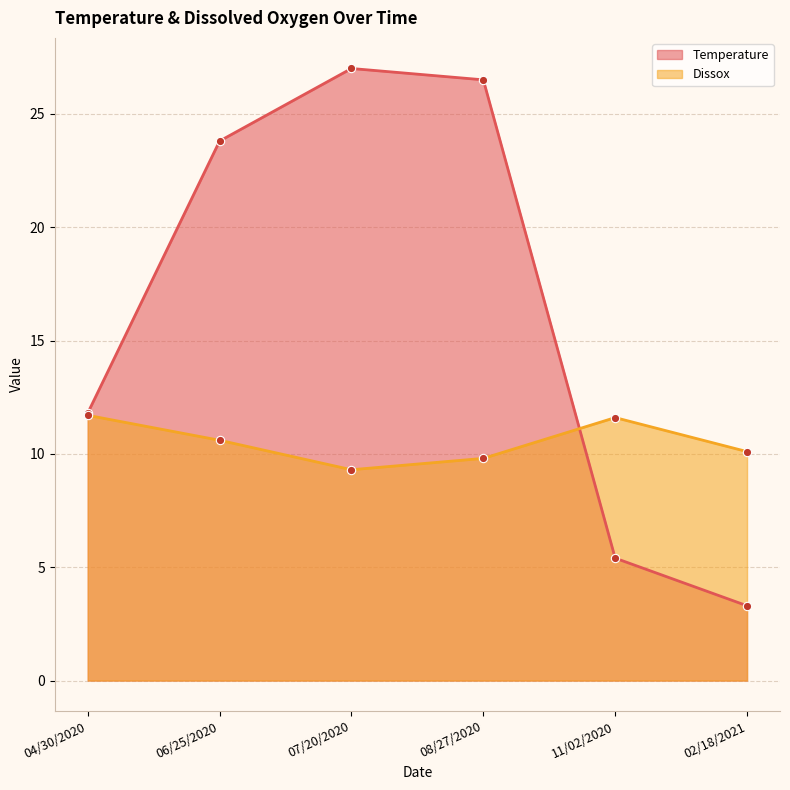

What is the sum of all Dissox values?

63.1